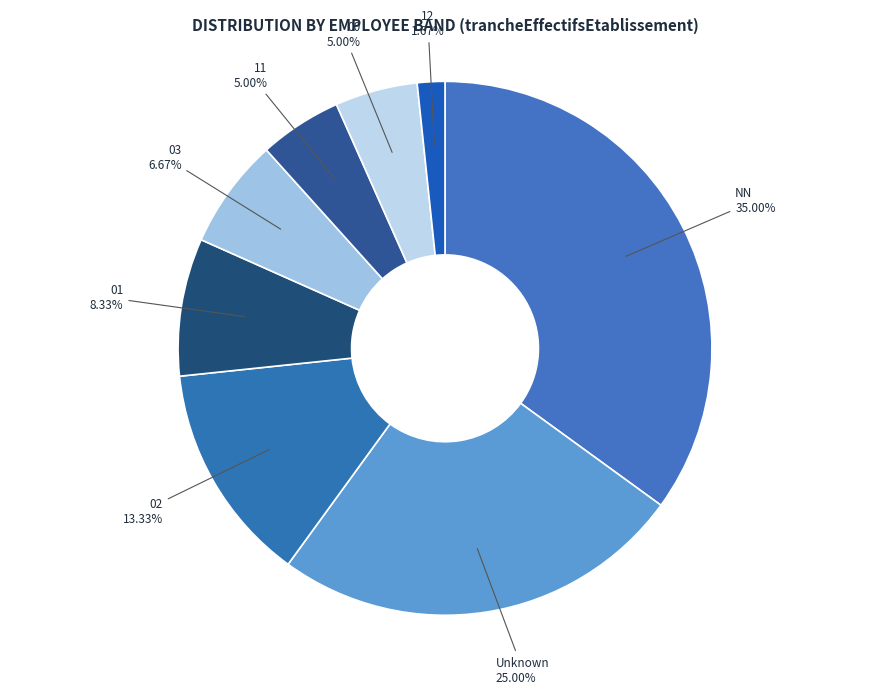

What percentage do 12 and NN together represent?

36.7%